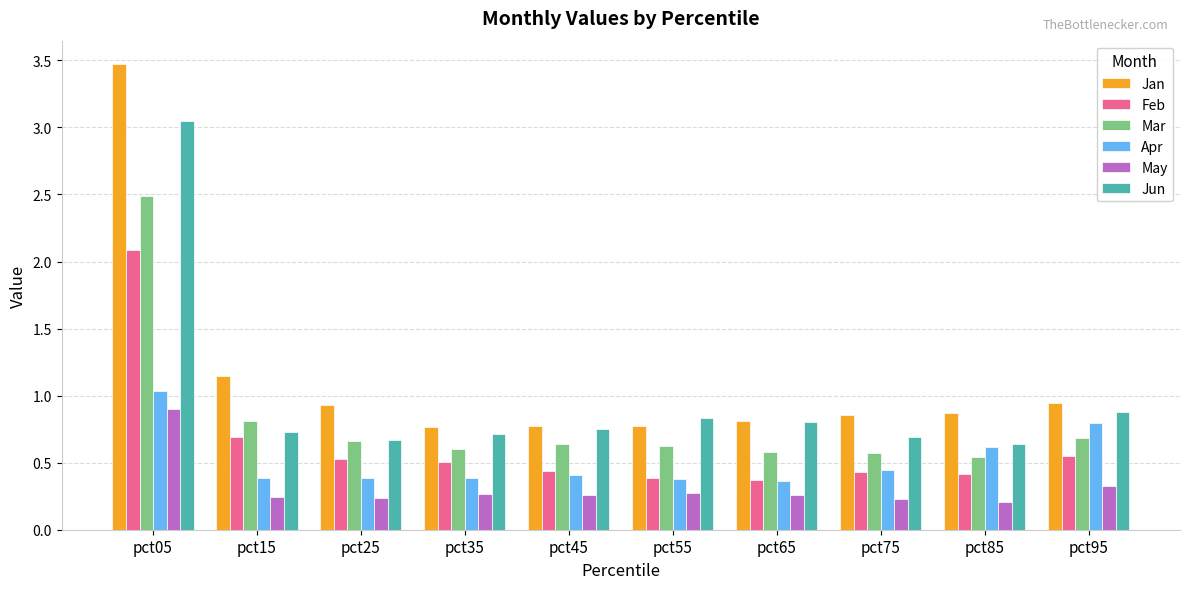

True or false: Jun has a value of 1.2 at pct55.

False